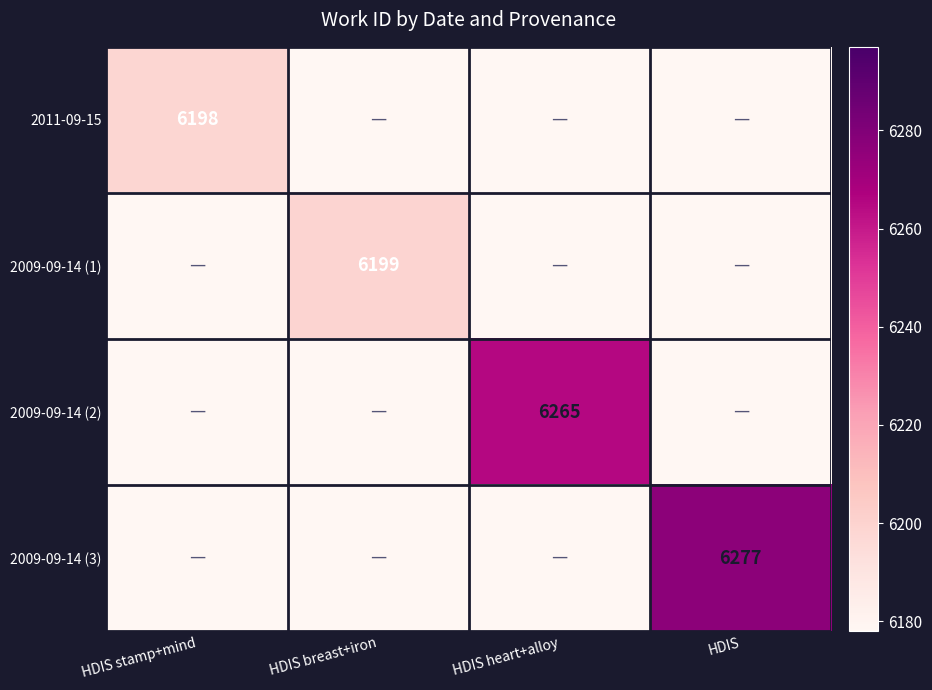

The value of 2009-09-14 (3) at HDIS is 3416. True or false?

False